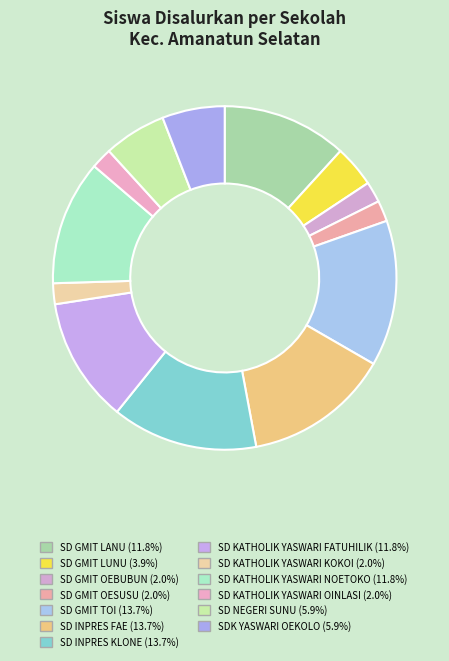

Do SD KATHOLIK YASWARI OINLASI and SD GMIT TOI together represent more than half of the pie?

No